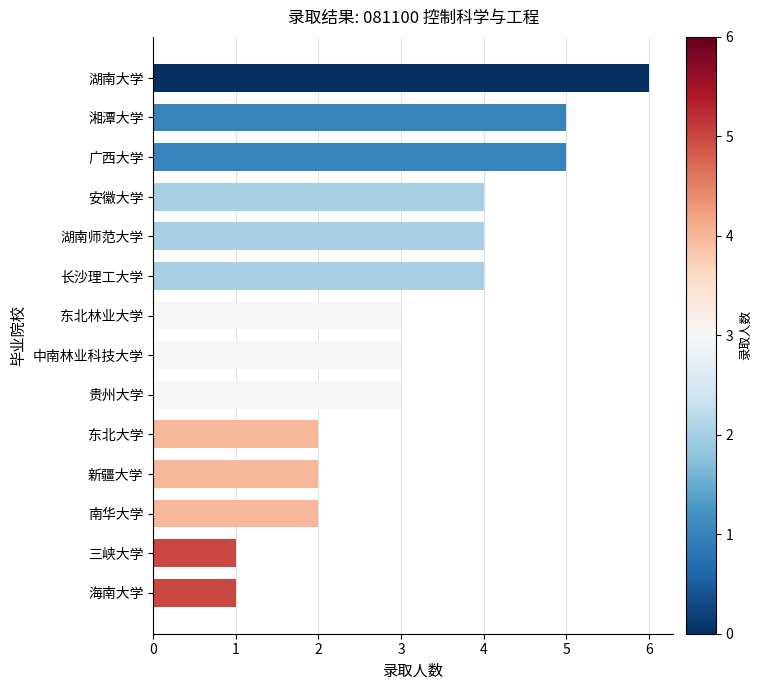

How many bars are there in total?

14